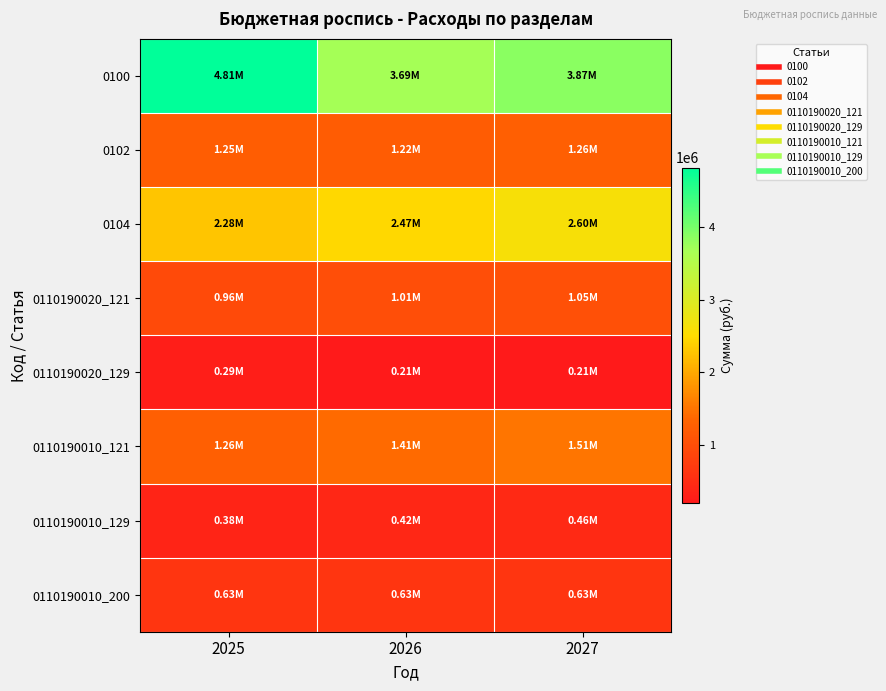

Reading left to right, transcribe all the data shown in this chart.

0100: 2025=4809800	2026=3687300	2027=3869000
0102: 2025=1246300	2026=1220000	2027=1265000
0104: 2025=2280000	2026=2466300	2027=2603000
0110190020_121: 2025=957300	2026=1010000	2027=1050000
0110190020_129: 2025=289000	2026=210000	2027=215000
0110190010_121: 2025=1264200	2026=1405000	2027=1510000
0110190010_129: 2025=381800	2026=424300	2027=456000
0110190010_200: 2025=627000	2026=630000	2027=630000